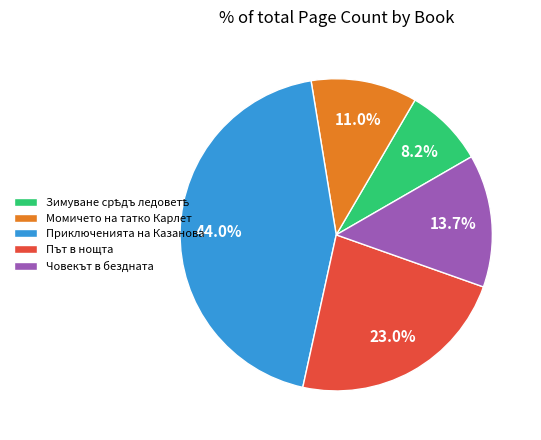

How many segments does this pie chart have?

5